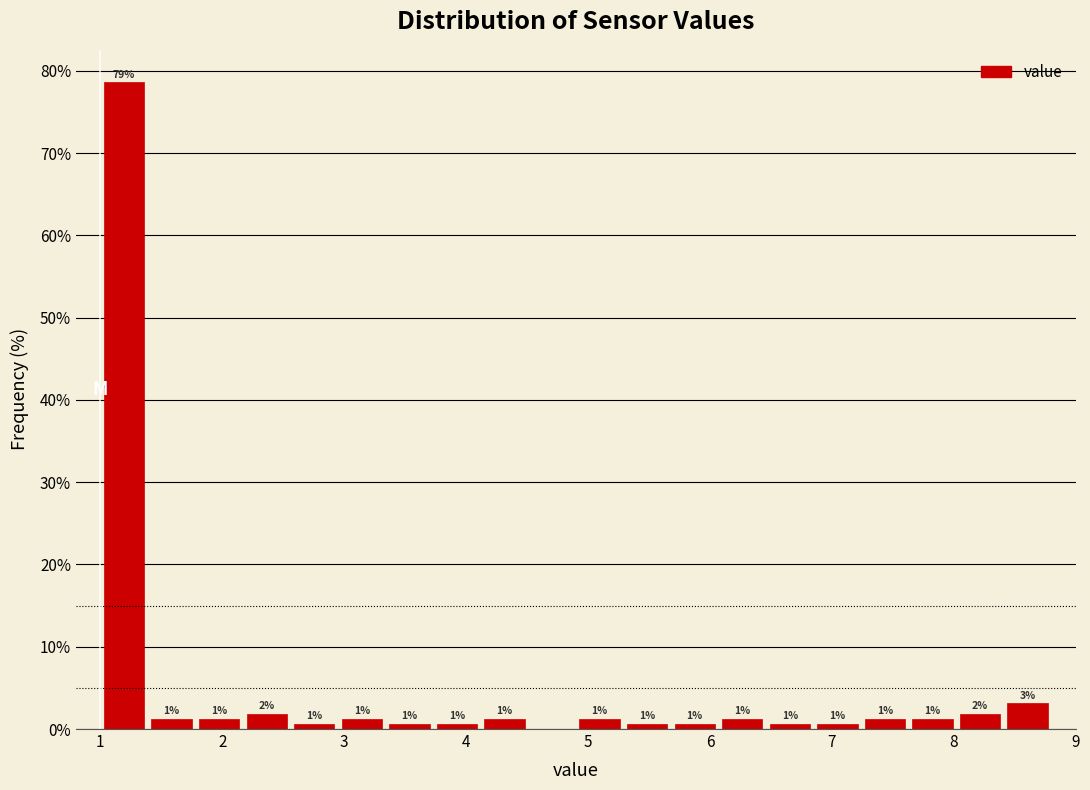

Read against the x-axis, roughly where is the centre of the tallest bar?

1.2